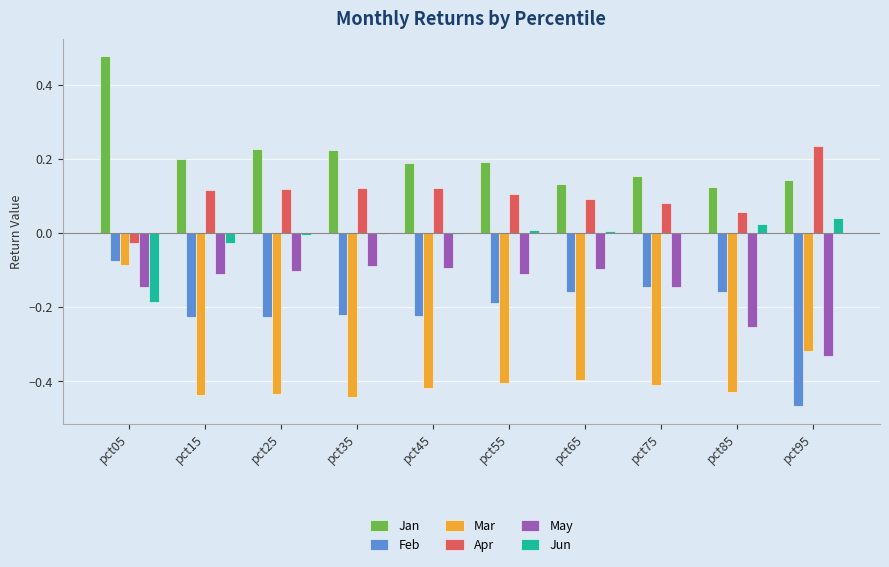

Which category has the highest value in the Apr series?

pct95